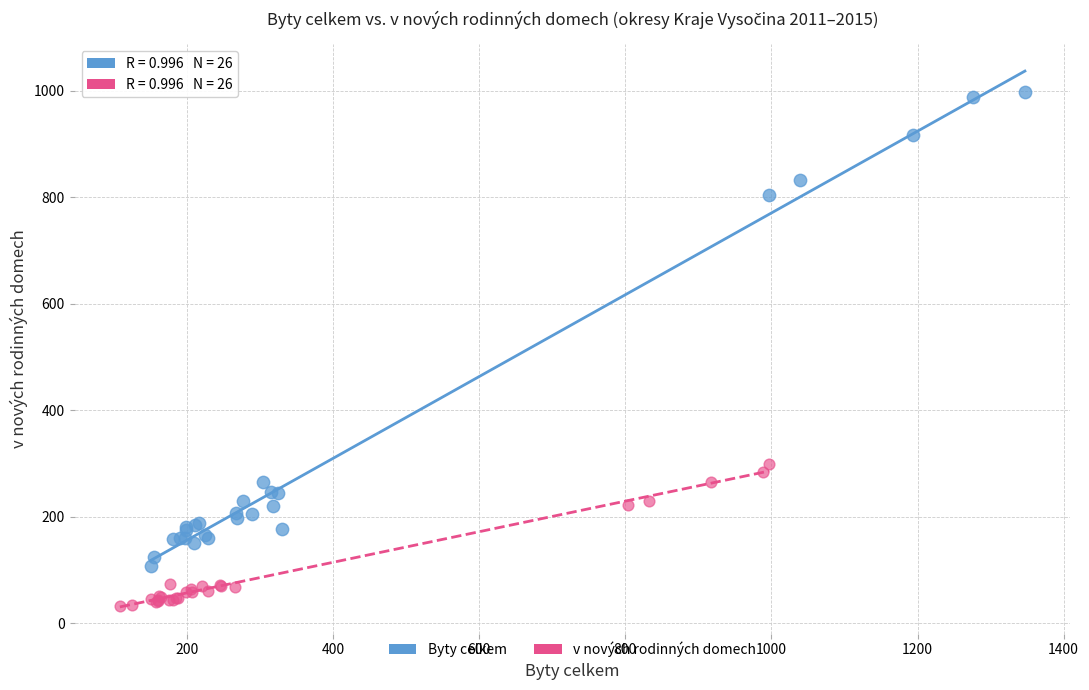

Which series has the widest spread of Y values?

Byty celkem